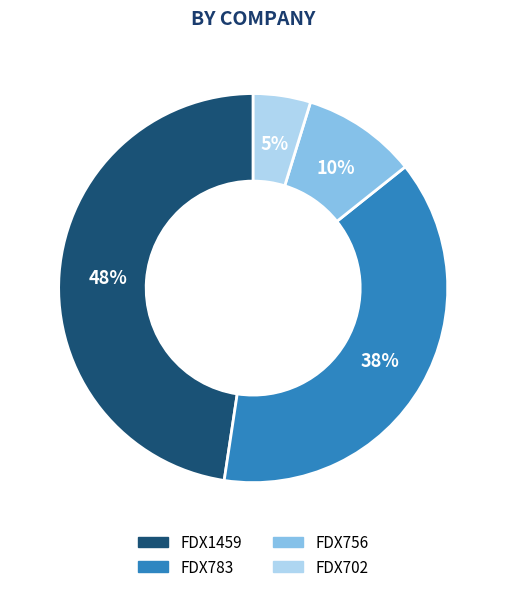

Is there any slice that represents more than half of the pie?

No